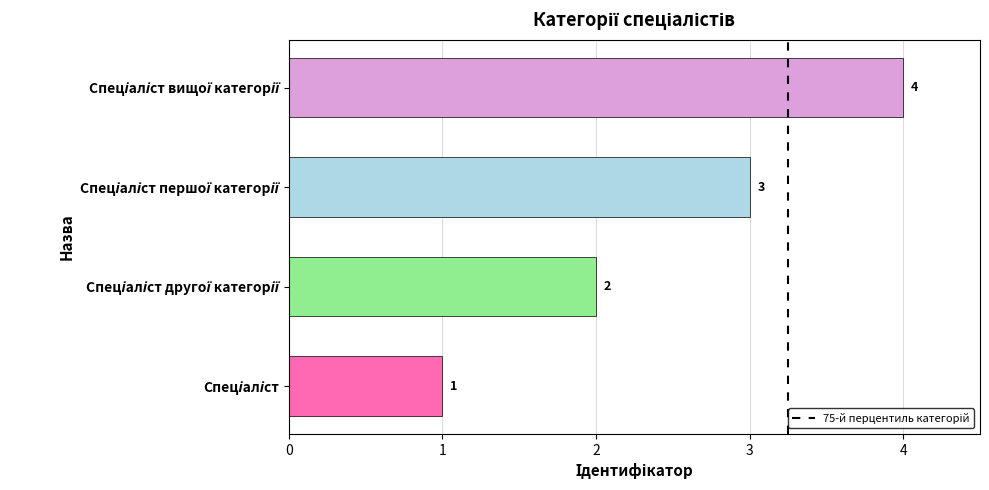

What is the maximum value shown in the chart?

4